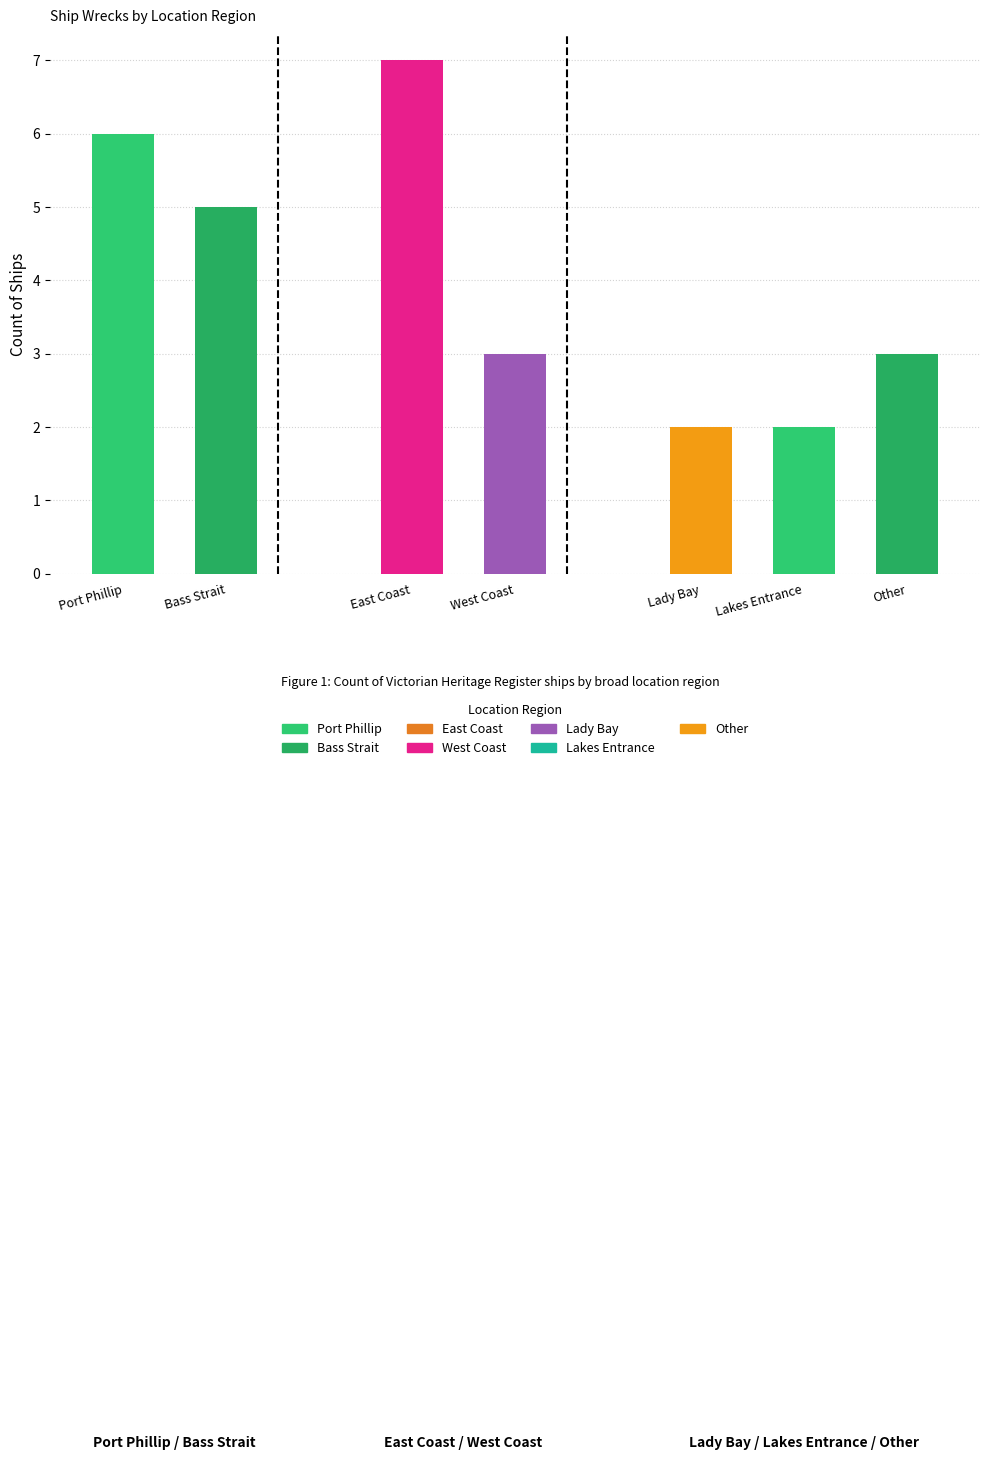

Does the chart contain any negative values?

No